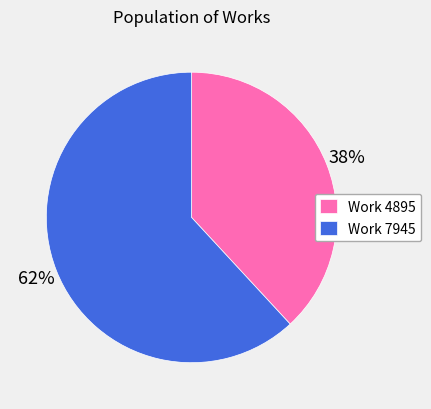

The Work 4895 slice represents 38% of the pie. True or false?

True